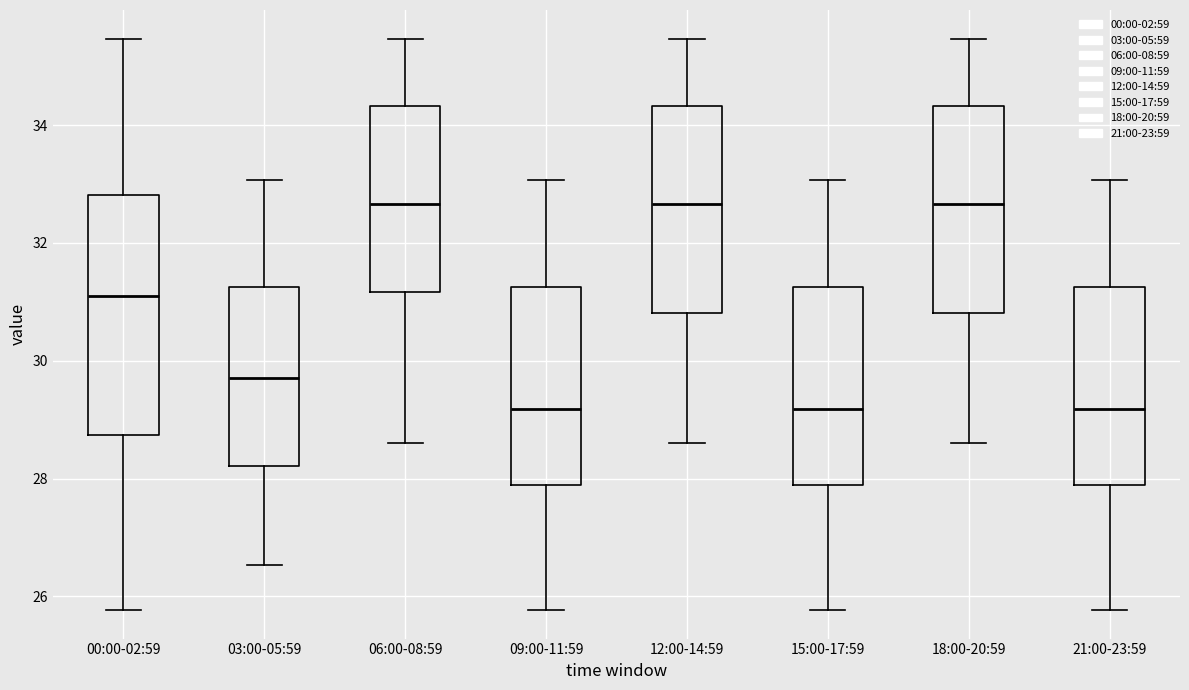

Which box is the tallest, from its lower edge to its upper edge?

00:00-02:59